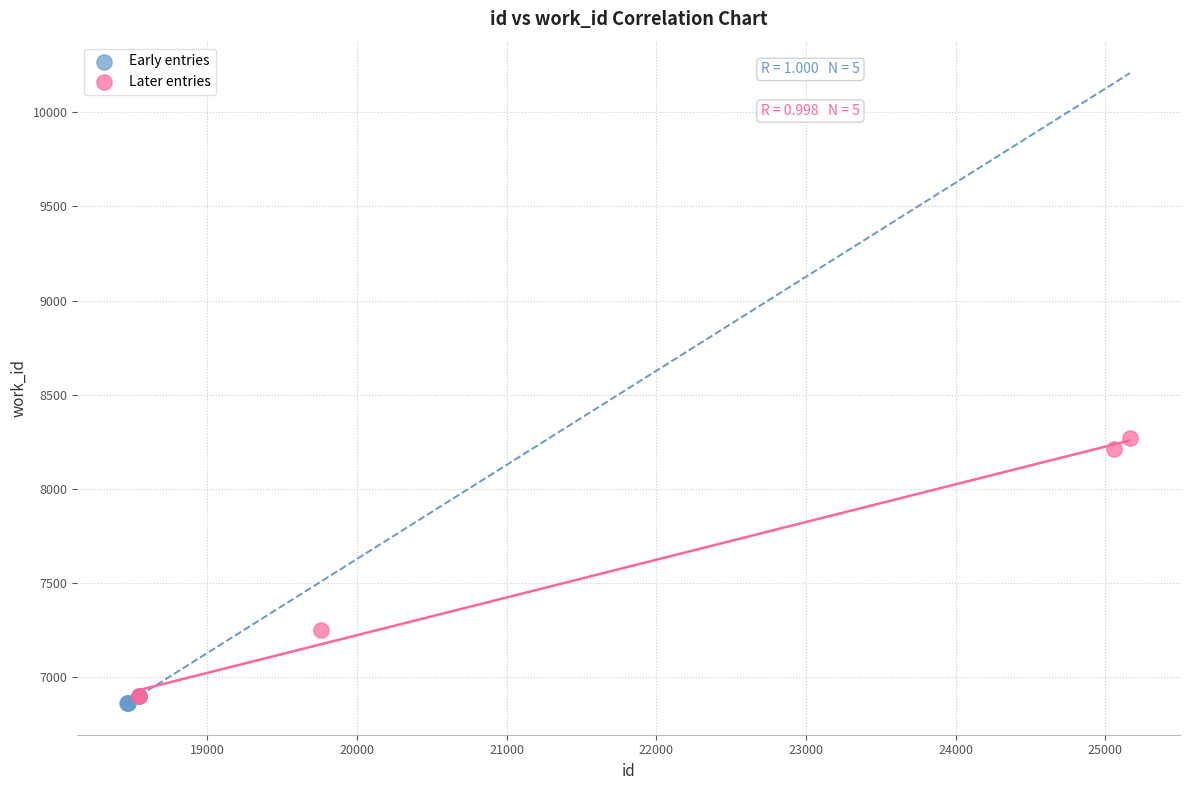

Which series reaches the maximum Y coordinate?

Later entries